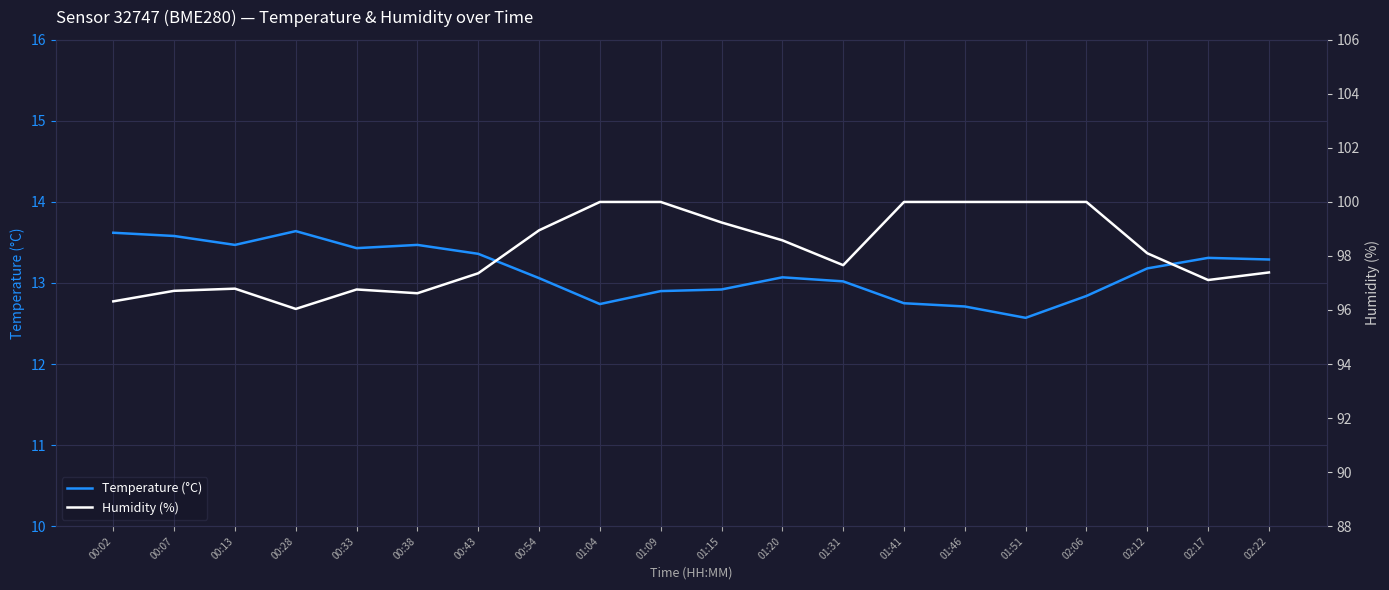

True or false: Temperature (°C) has a value of 13.3 at 02:17.

True